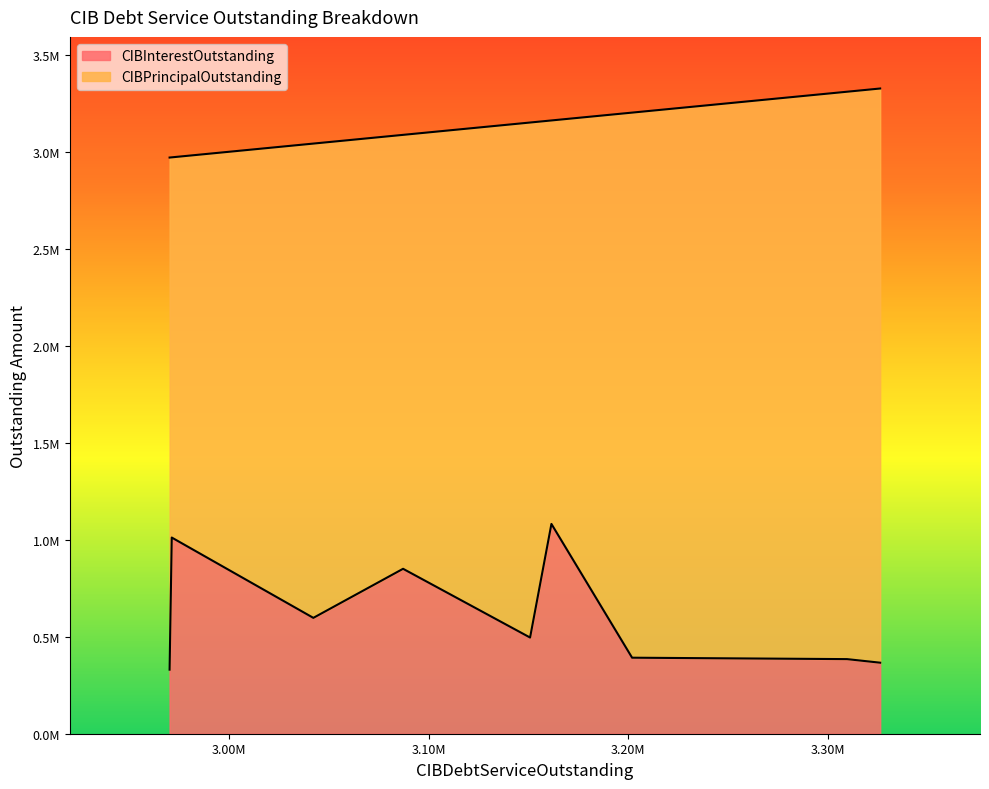

True or false: CIBInterestOutstanding and CIBPrincipalOutstanding intersect in this chart.

False